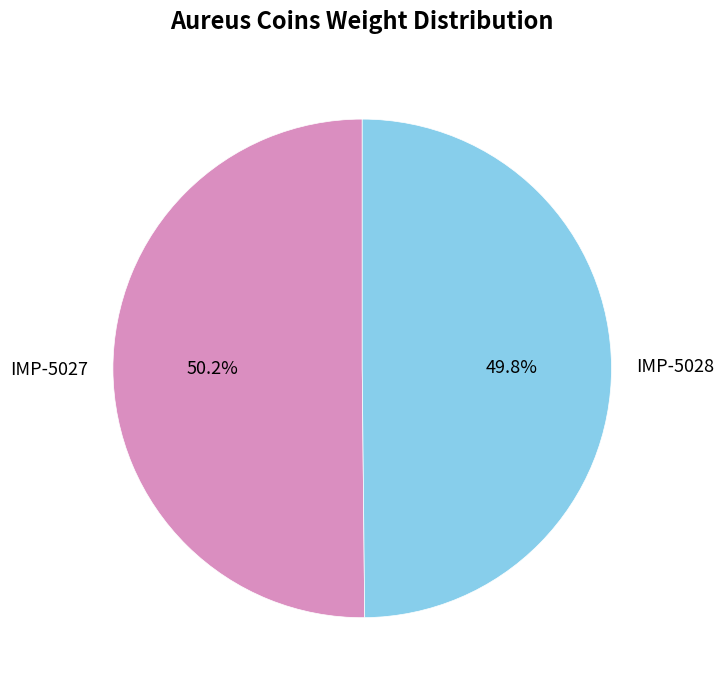

What is the total percentage of IMP-5027 and IMP-5028?

100.0%